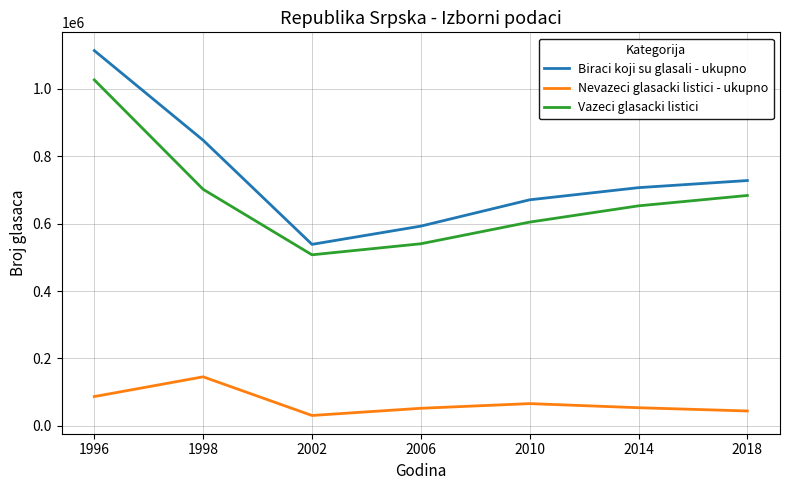

What value does the Vazeci glasacki listici series have at 2018, to the nearest 50?

683350